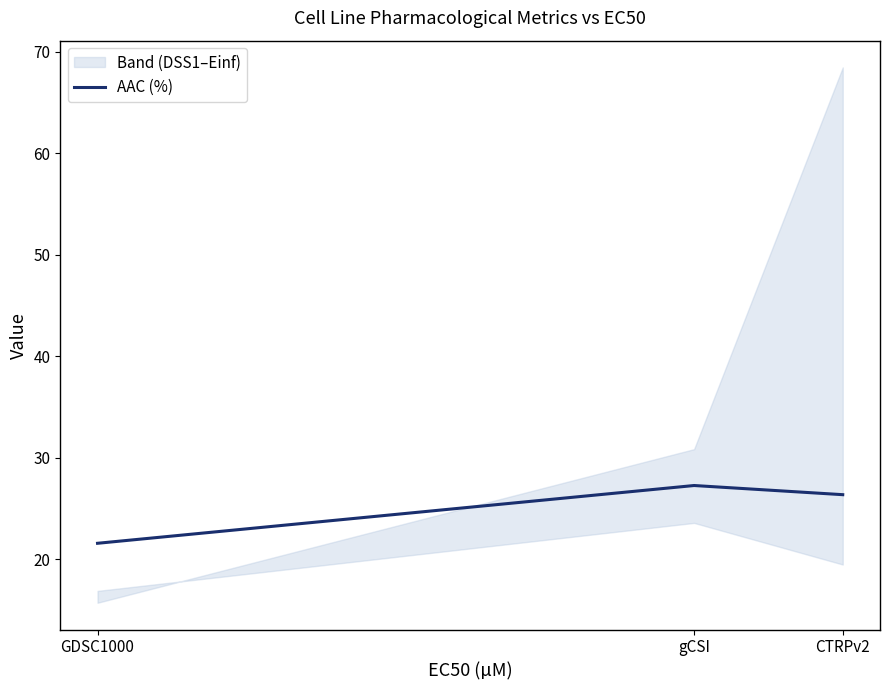

Where is the data nearest to the value 24?

CTRPv2